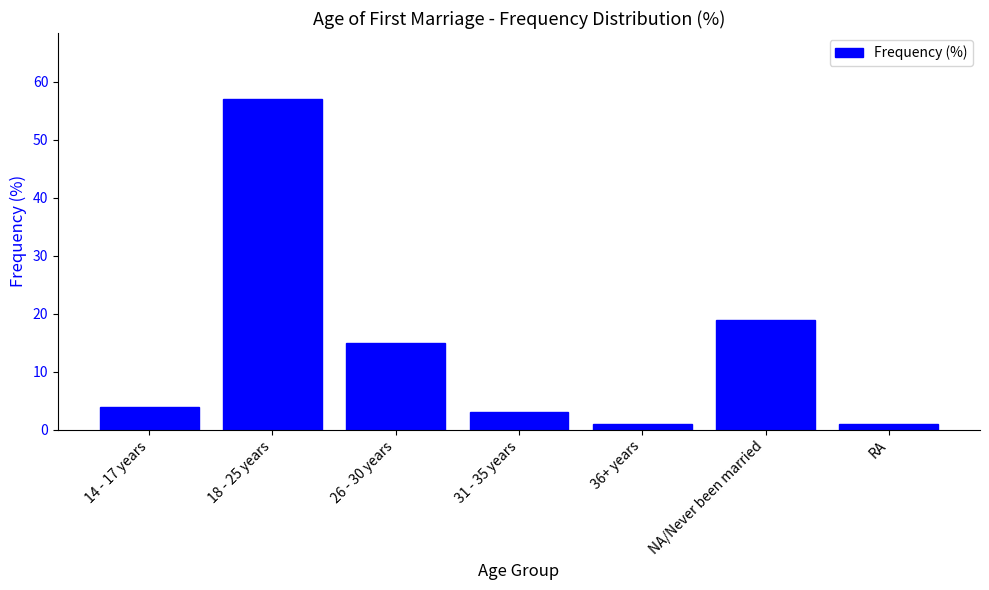

What is the change in value from NA/Never been married to RA?

-18